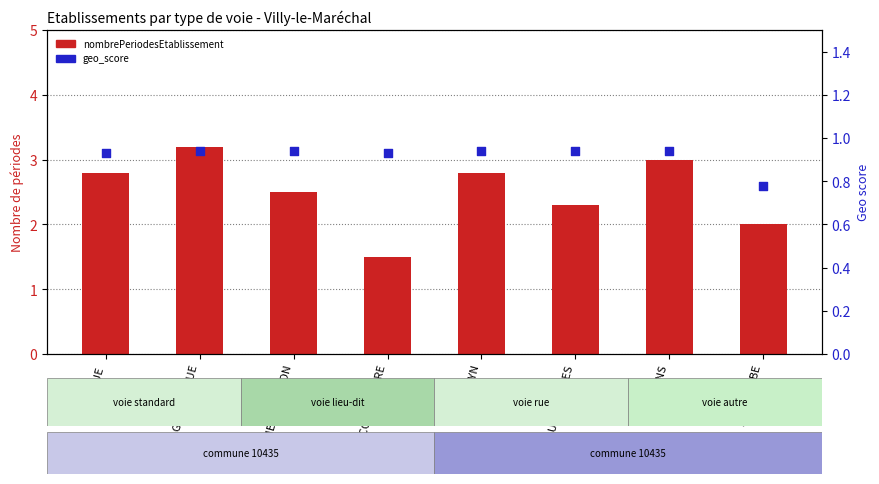

Which series reaches the maximum Y coordinate?

nombrePeriodesEtablissement